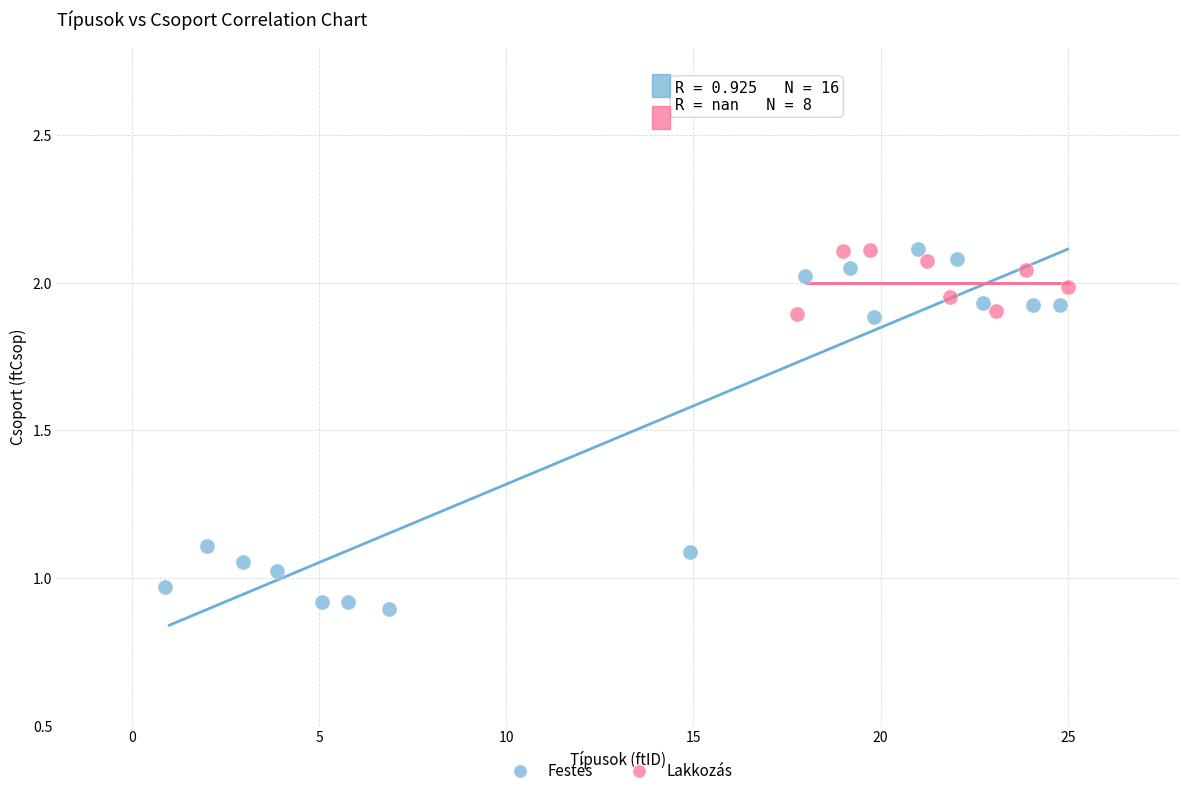

Which series has the largest Y range (max minus min)?

Festés